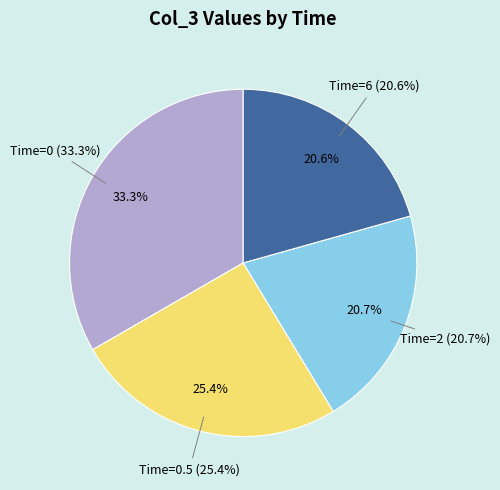

To the nearest percent, what is the difference between the largest and smallest slice percentages?

13%